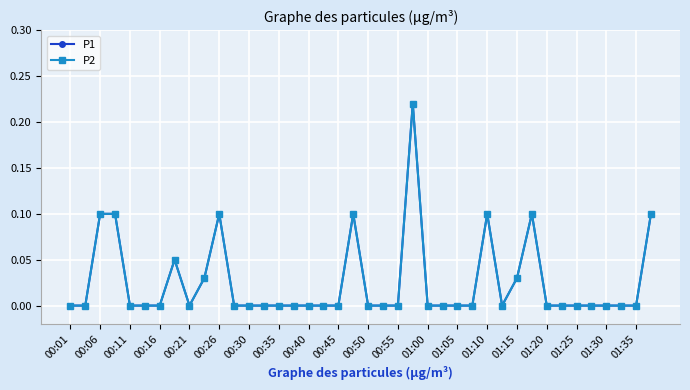

True or false: P1 and P2 intersect in this chart.

False